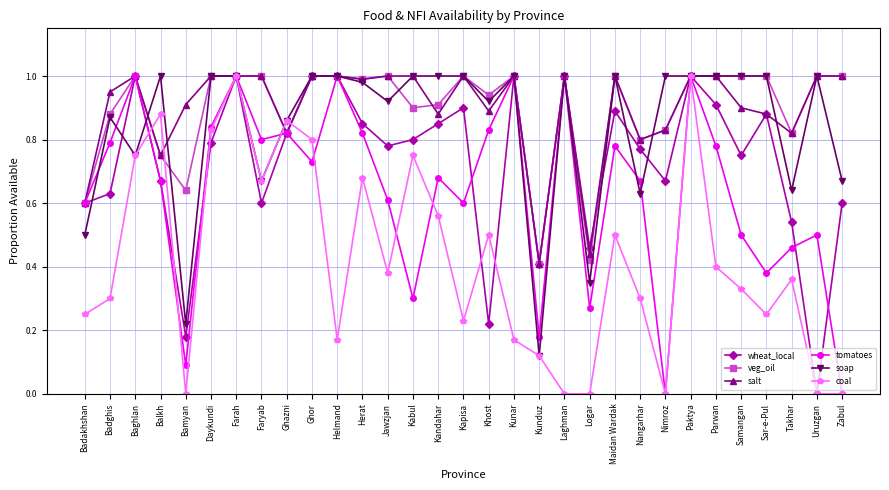

Where is the first local maximum for wheat_local?

Baghlan